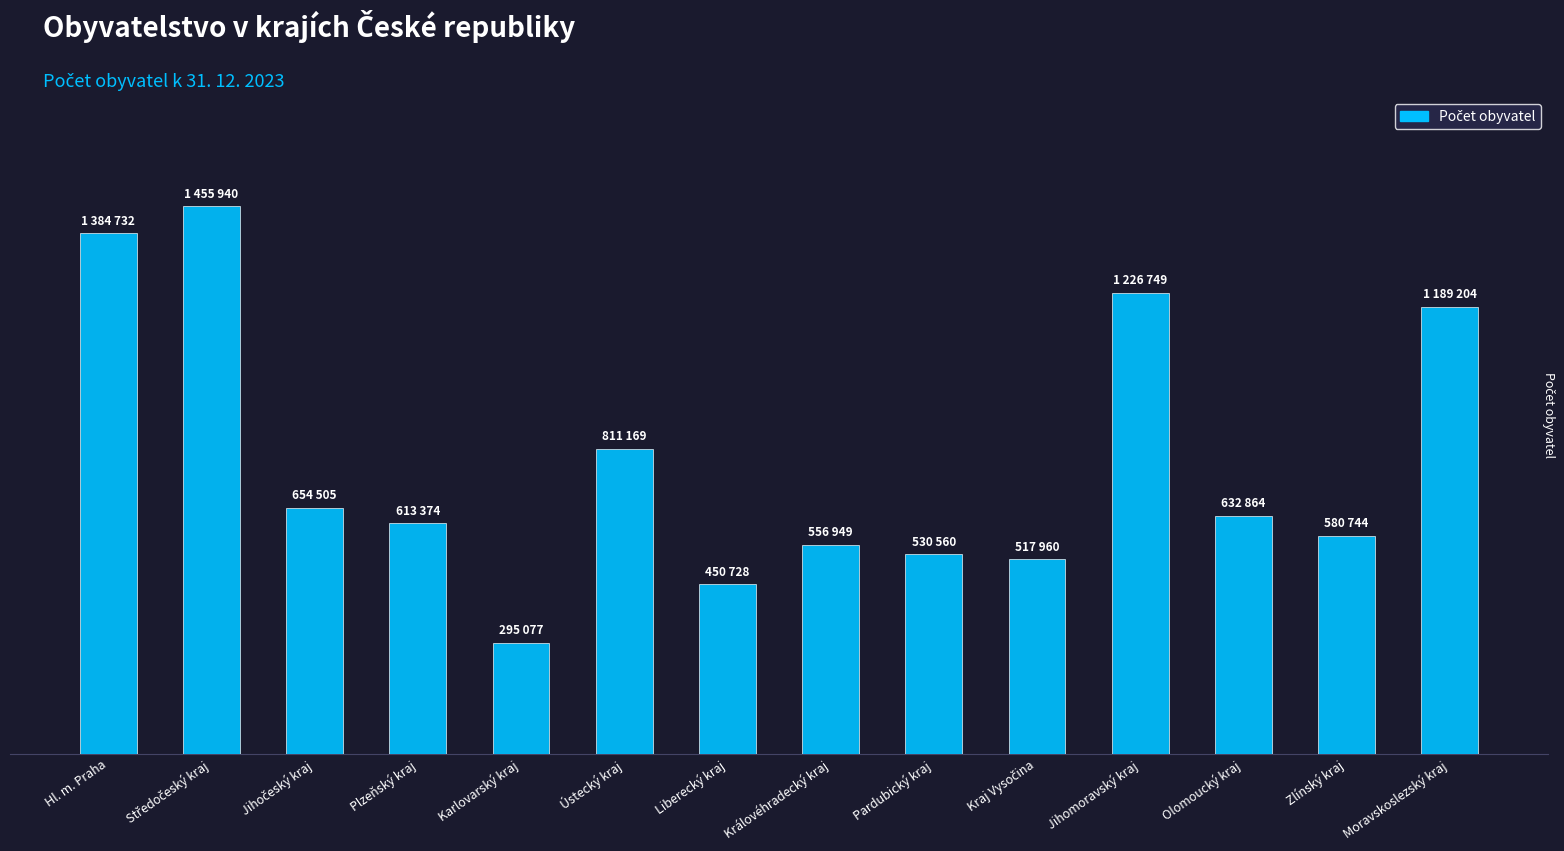

Reading left to right, extract all data points from this chart.

1384732	1455940	654505	613374	295077	811169	450728	556949	530560	517960	1226749	632864	580744	1189204